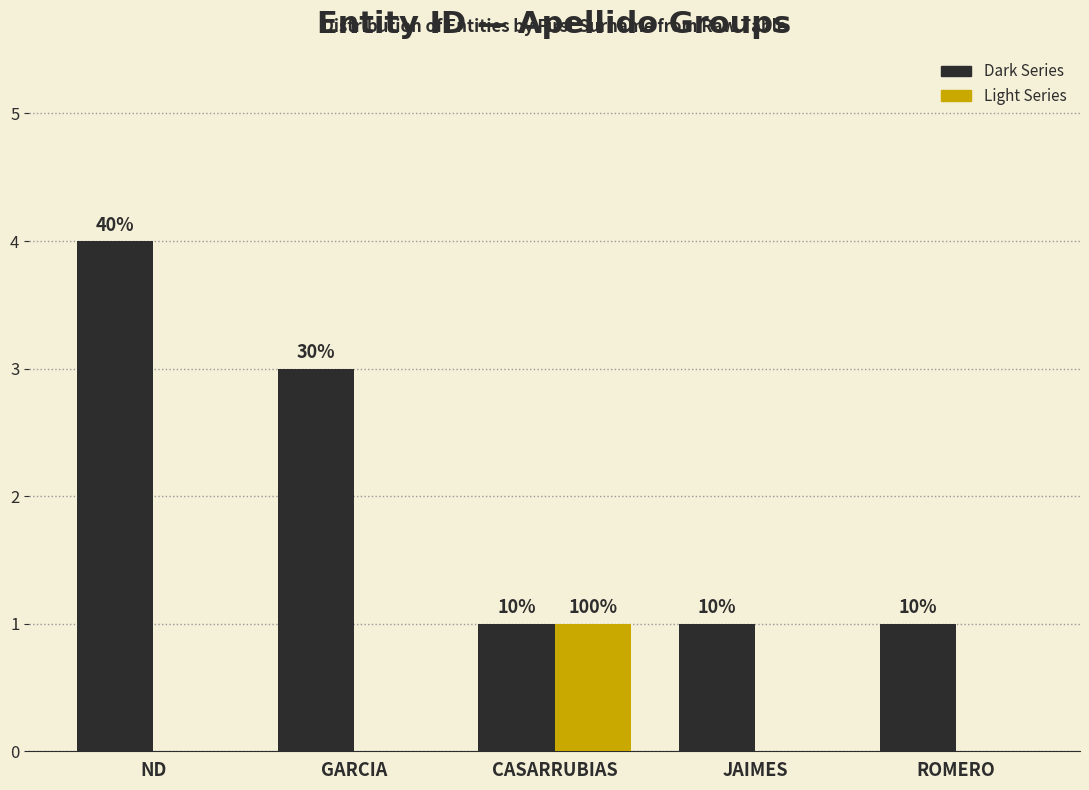

Are the bars grouped side by side (vs. stacked)?

Yes